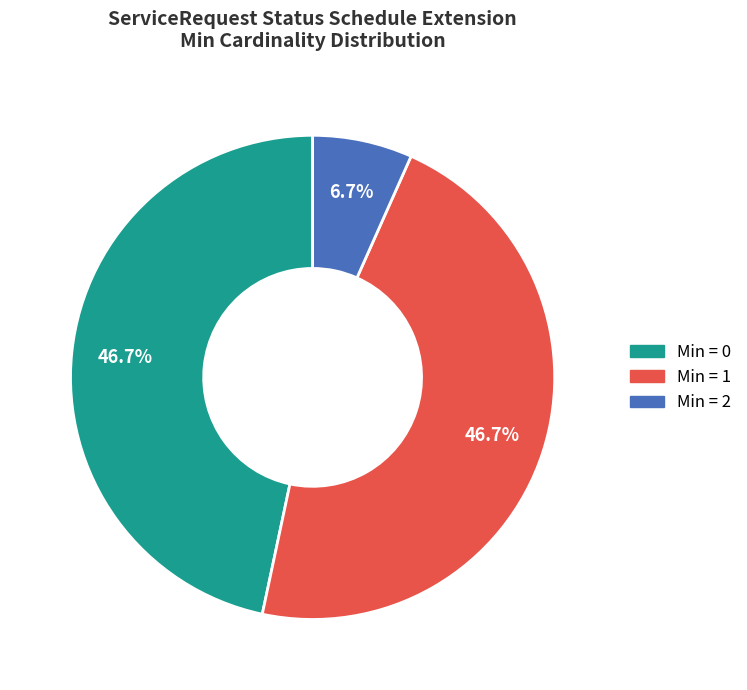

Does any single category account for the majority?

No